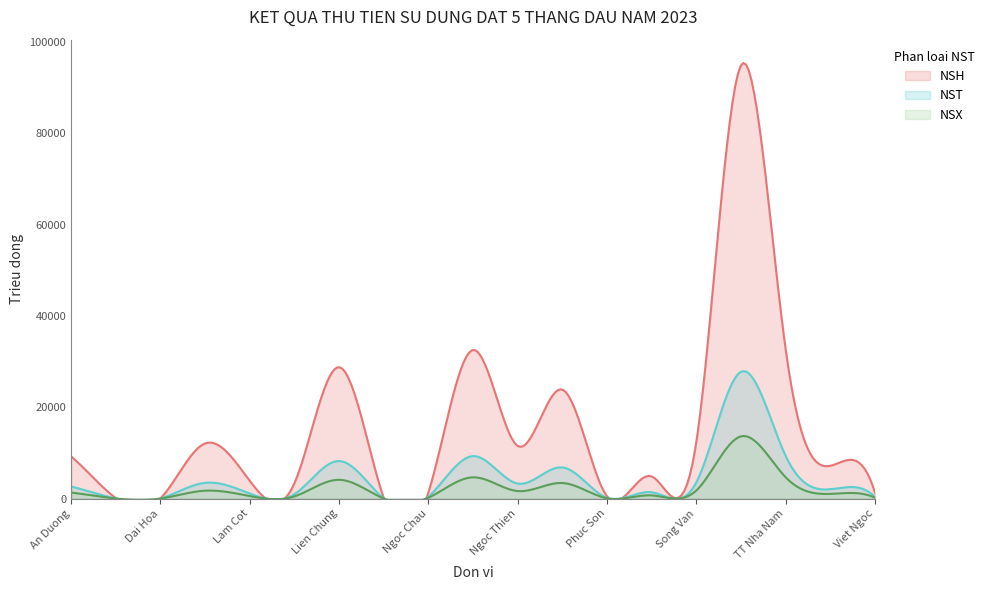

Reading right to left, transcribe all the data shown in this chart.

NST: 18=344.2	17=2054.8	16=9273.0	15=27791.4	14=3604.3	13=1381.8	12=131.1	11=6815.2	10=3286.0	9=9300.0	8=404.6	7=20.2	6=8219.9	5=968.8	4=1105.3	3=3451.9	NSX=13.7	NSH=22.9	NST=2637.9
NSH: 18=1204.7	17=7192.0	16=32455.4	15=94930.1	14=12615.2	13=4836.3	12=458.9	11=23853.1	10=11501.2	9=32550.0	8=1416.3	7=70.7	6=28769.7	5=3390.6	4=3868.6	3=12081.5	NSX=47.9	NSH=80.2	NST=9232.8
NSX: 18=172.1	17=1027.4	16=4636.5	15=13635.7	14=1802.2	13=690.9	12=65.6	11=3407.6	10=1643.0	9=4650.0	8=202.3	7=10.1	6=4110.0	5=484.4	4=552.7	3=1725.9	NSX=6.8	NSH=11.5	NST=1319.0